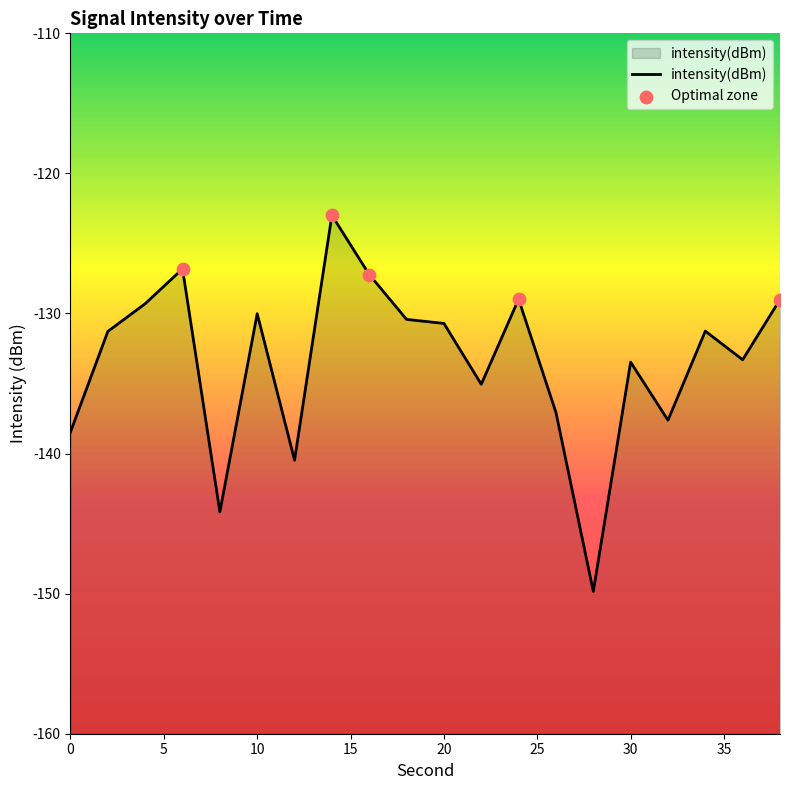

What is the change in value from 30 to 32?

-4.1